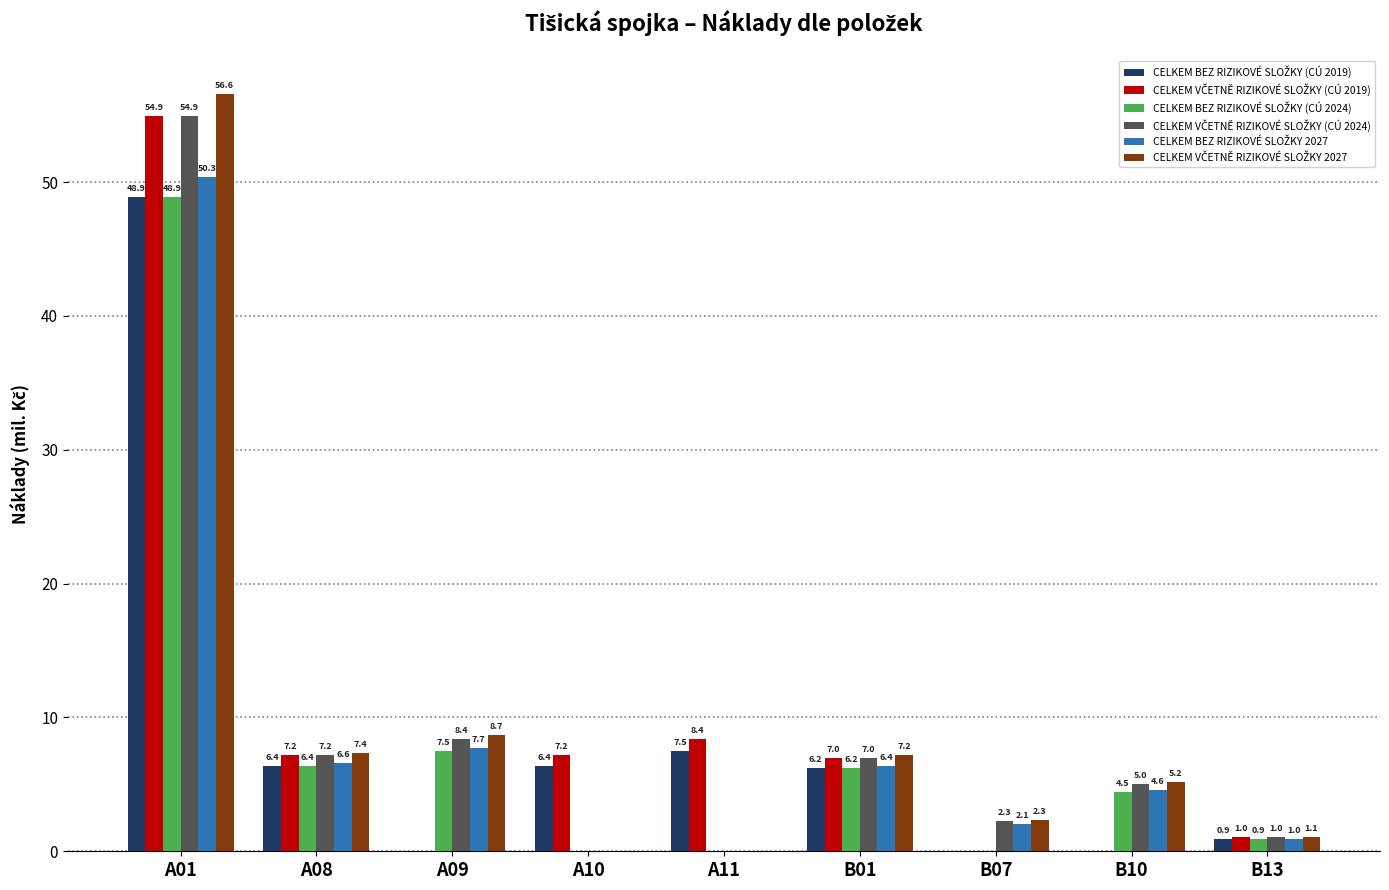

Count the number of data series in this chart.

6